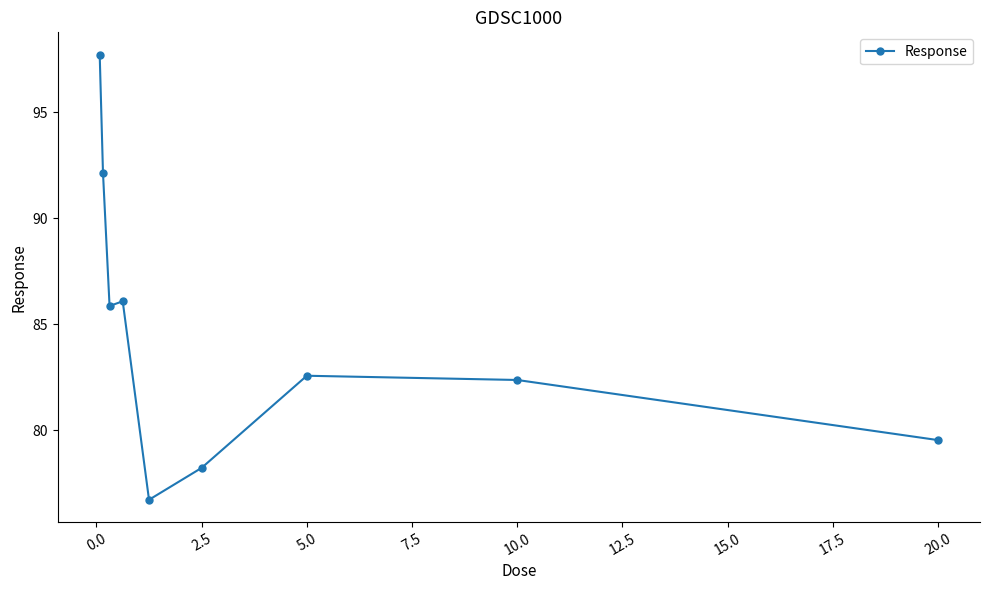

What is the minimum value shown in the chart?

76.7